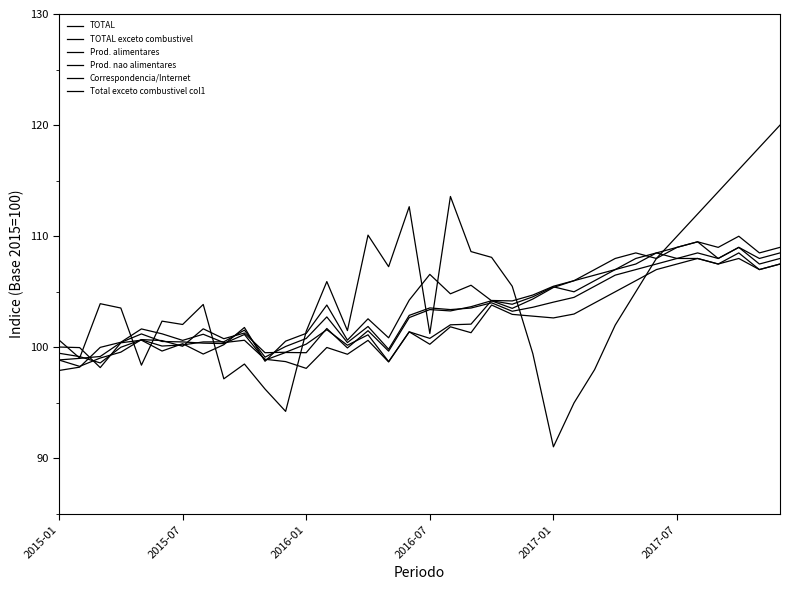

Does the chart display data point markers on the line(s)?

No